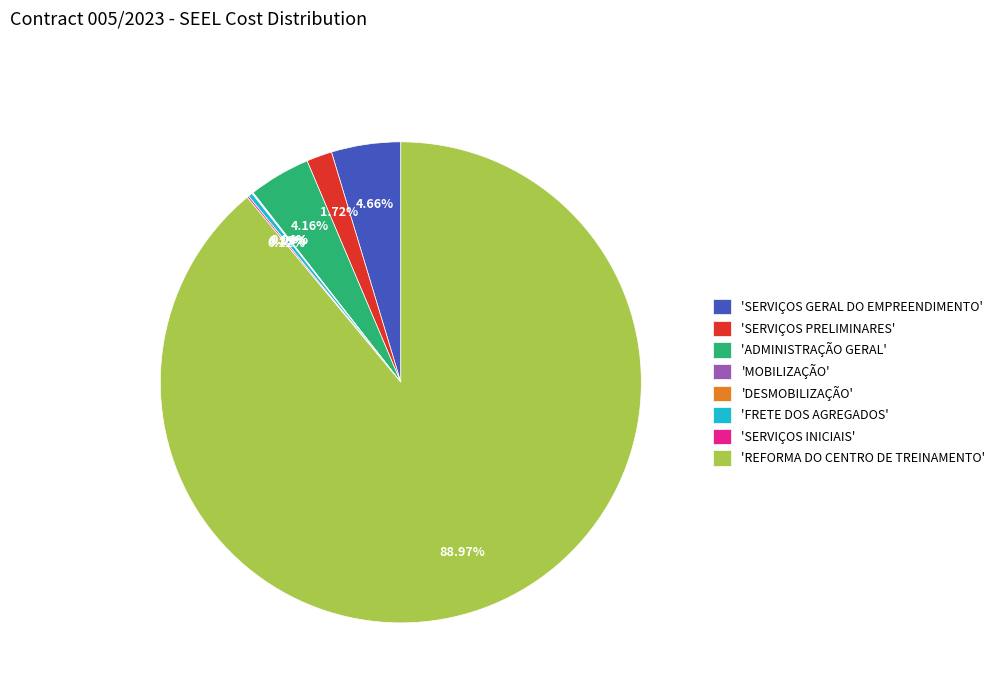

Which slice is the largest?

'REFORMA DO CENTRO DE TREINAMENTO'